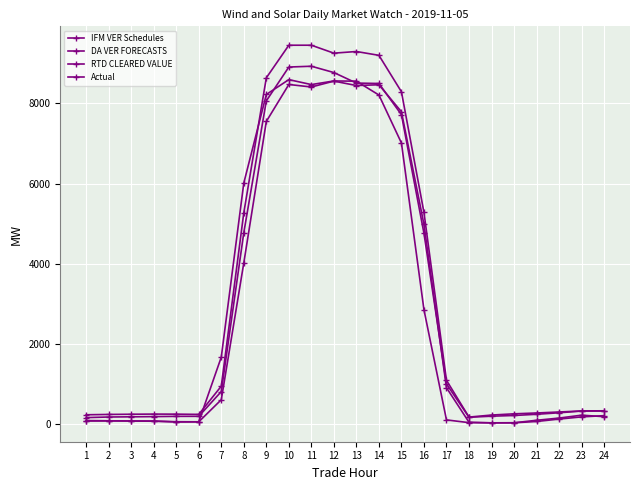

How many distinct data groups are displayed?

4